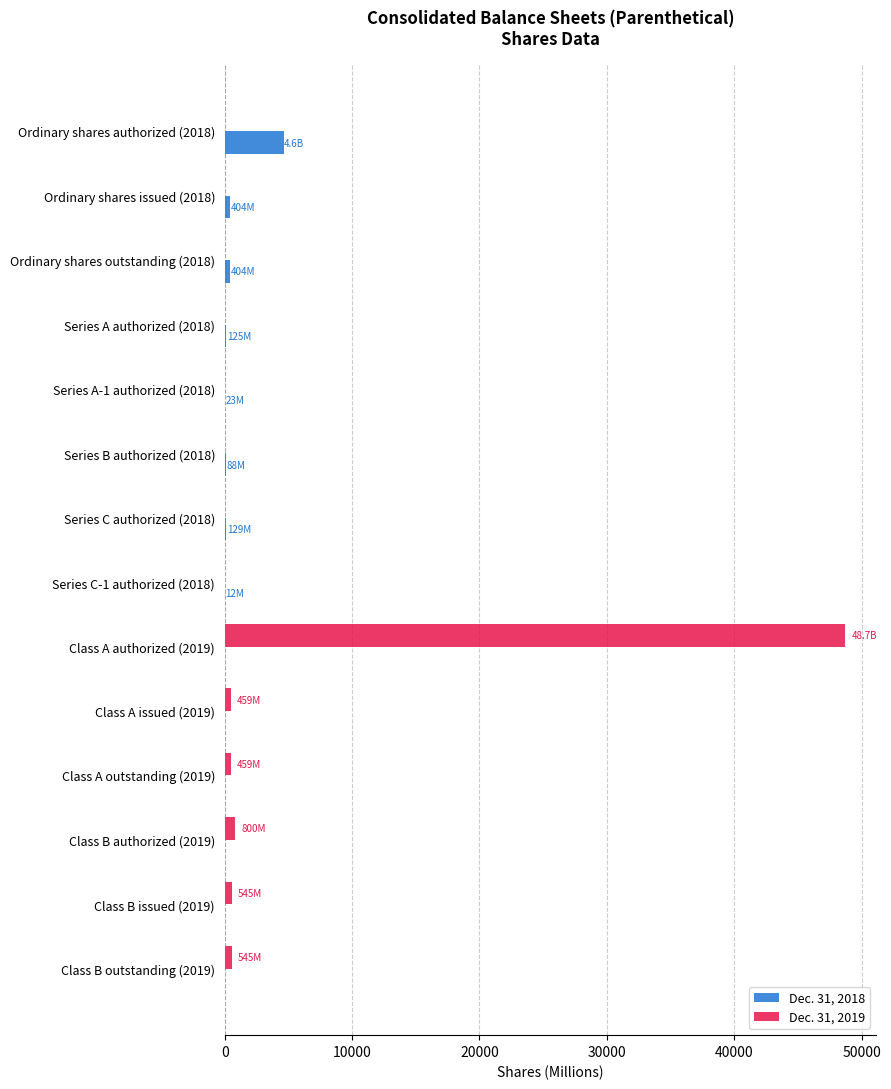

Which label corresponds to the largest value in the chart?

Class A authorized (2019)